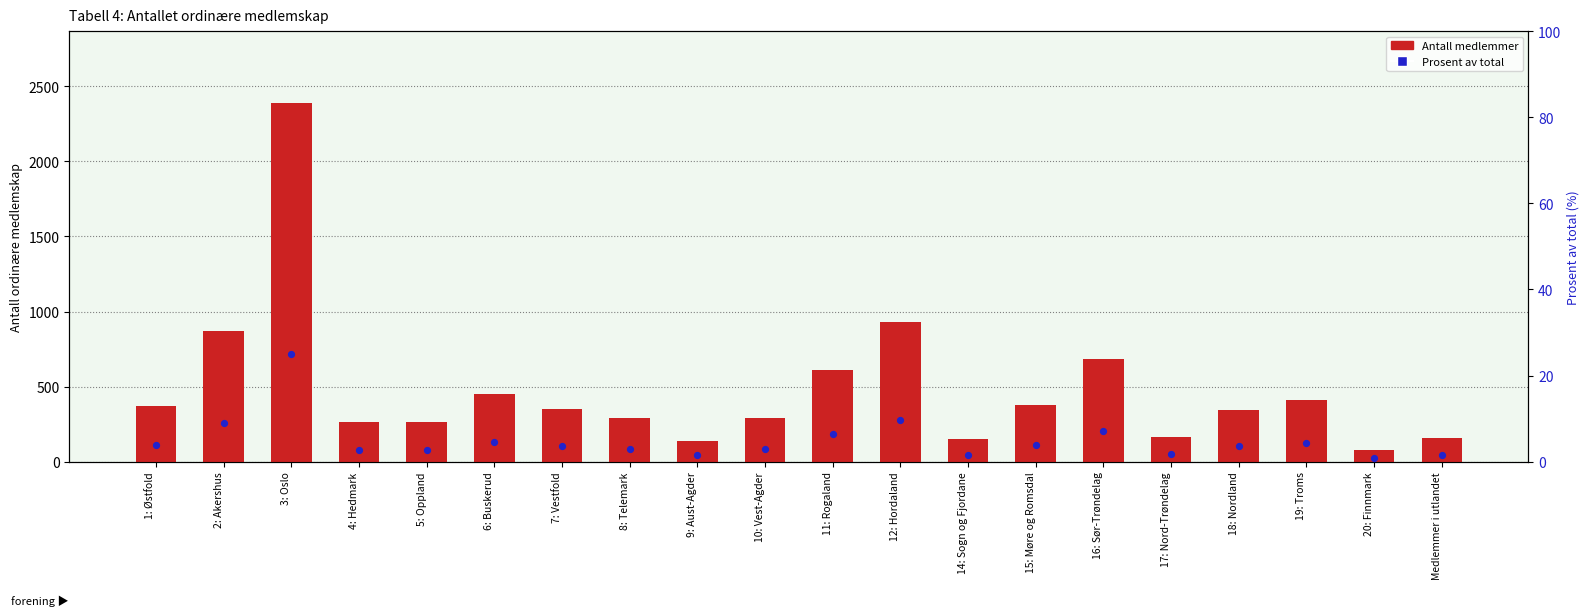

Which series has the largest Y range (max minus min)?

Antall medlemmer